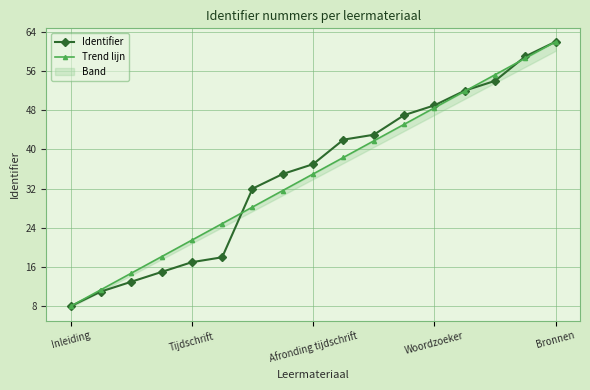

Which category has the lowest value in the Identifier series?

Inleiding